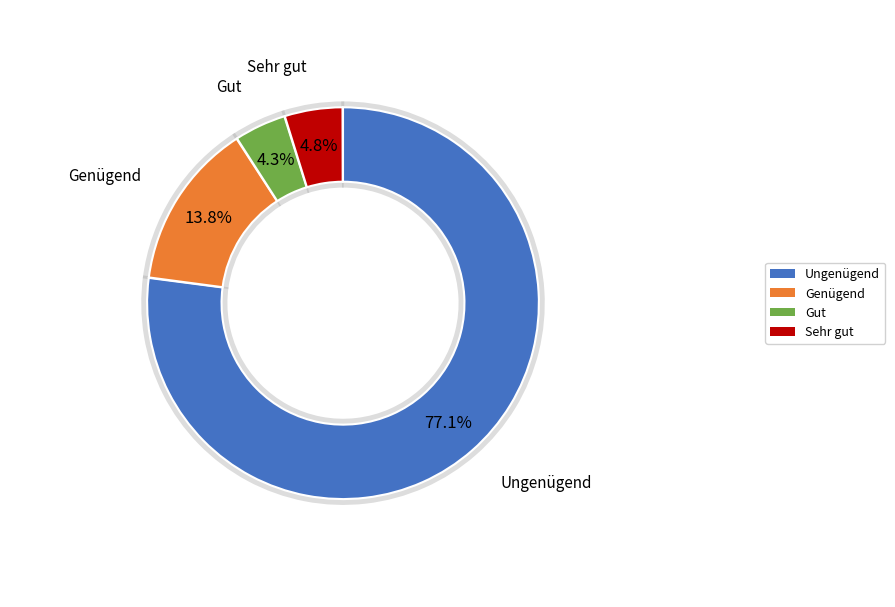

Rank the categories by value from lowest to highest.

Gut (Note 5), Sehr gut (Note 6), Genügend (Note 4), Ungenügend (Note 1 bis 3)